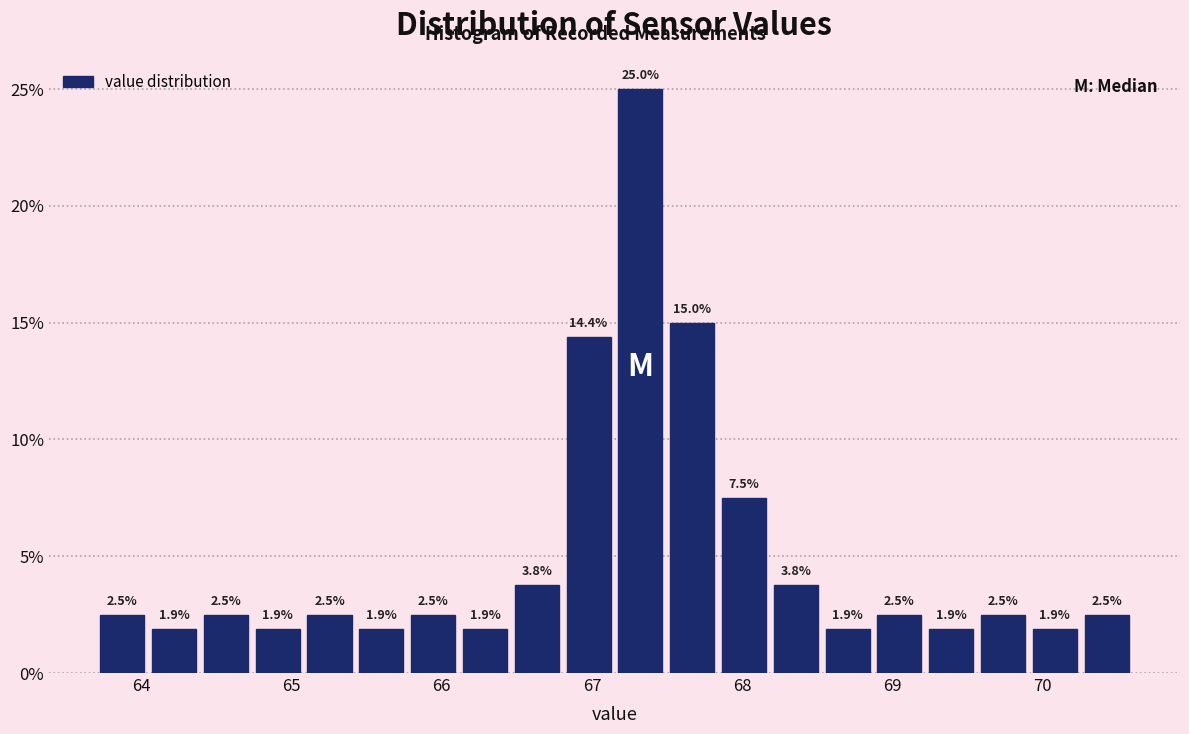

Read against the x-axis, roughly where is the centre of the tallest bar?

67.3